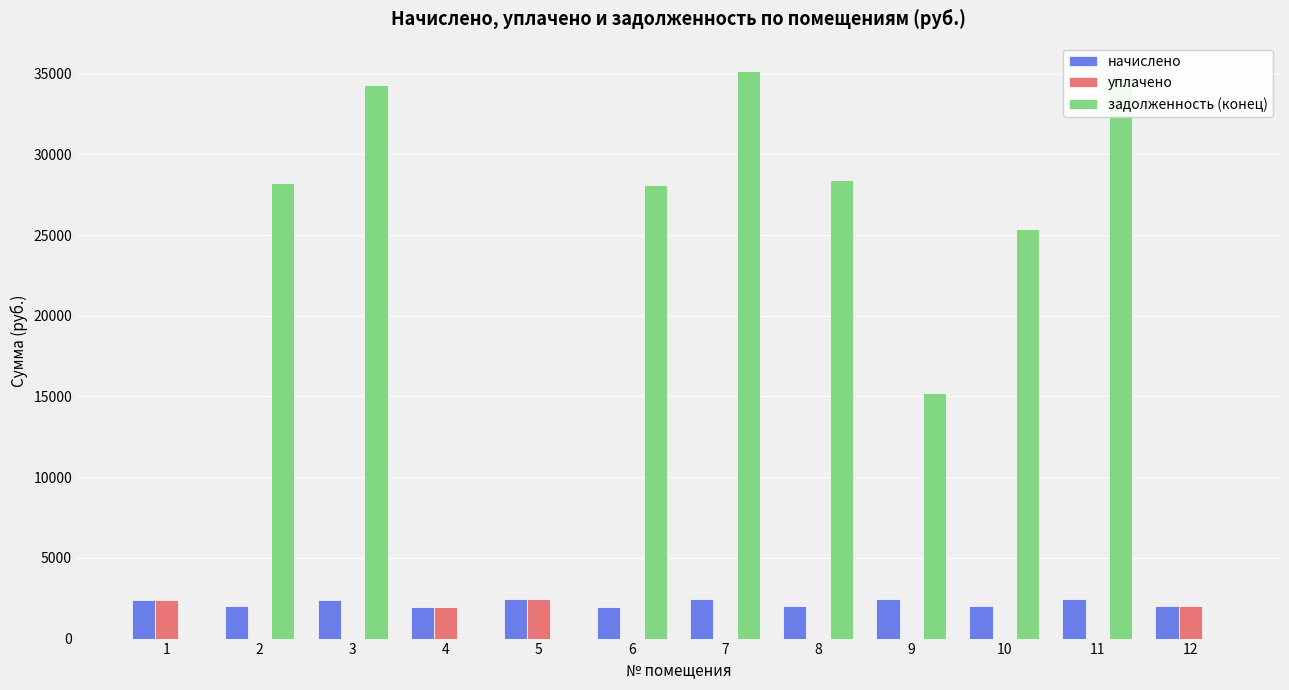

What is the maximum value shown in the chart?

35167.0